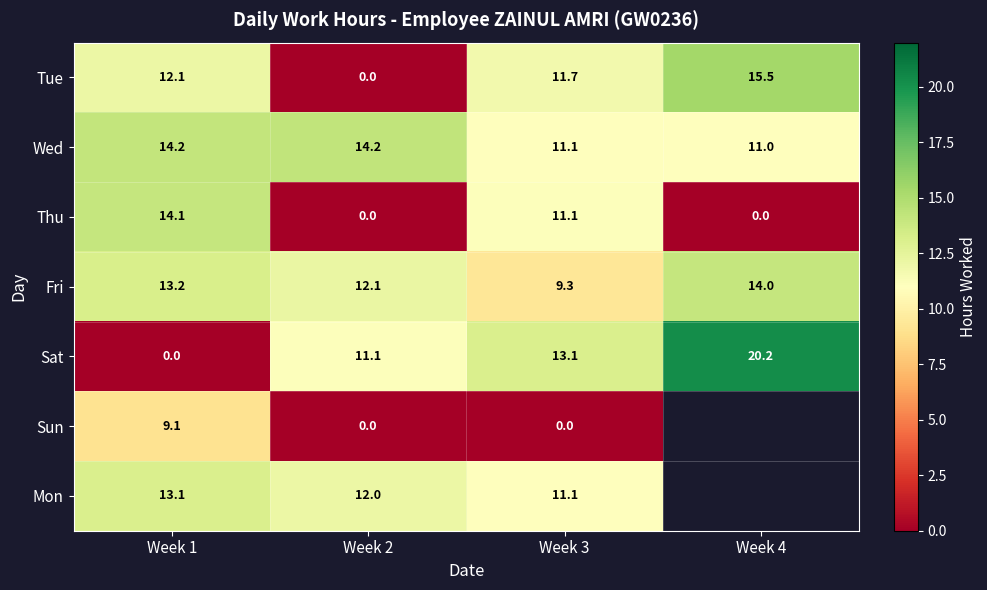

At which category is the sum across all series the highest?

Week 1